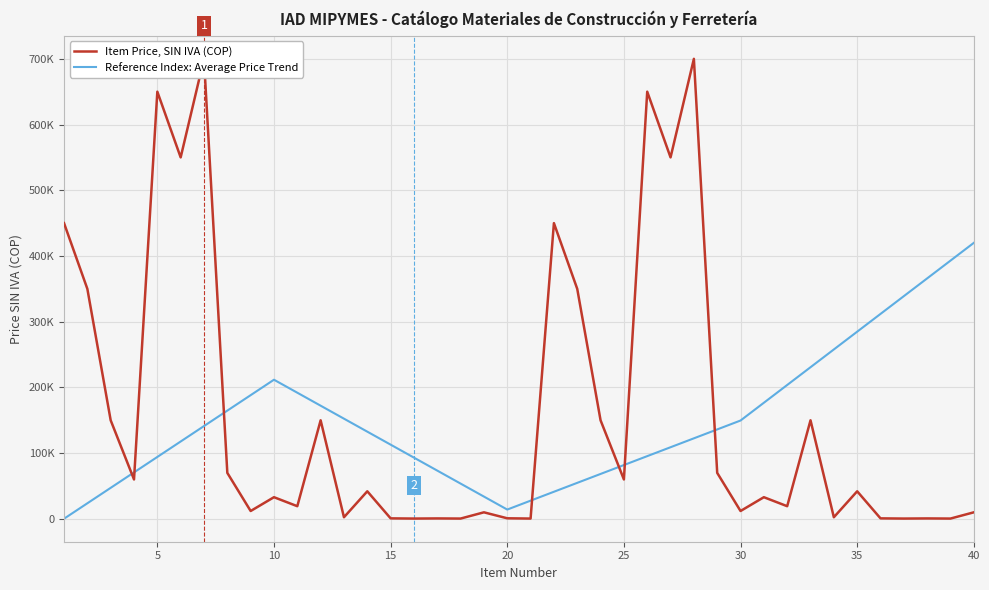

What are all the series names shown in the legend?

Item Price, SIN IVA (COP), Reference Index: Average Price Trend